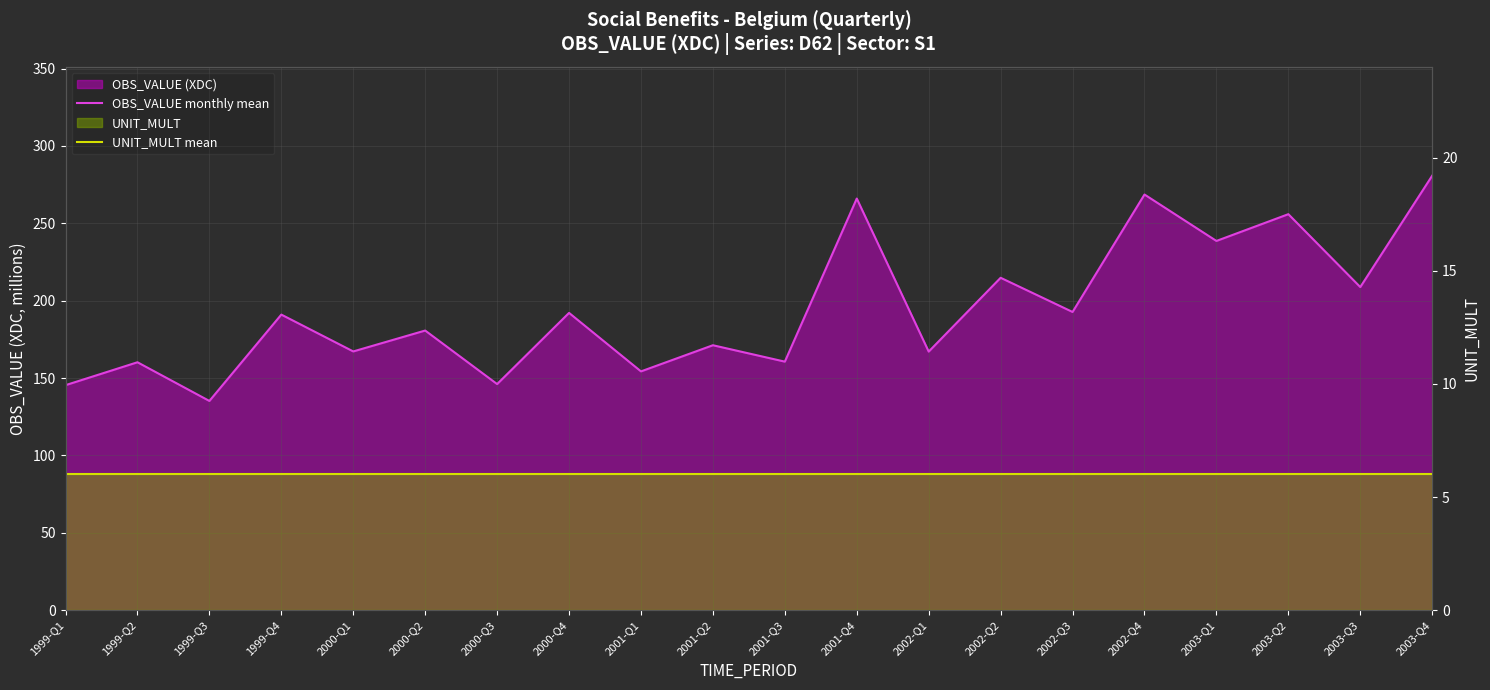

Reading right to left, what are all the values shown in this chart?

OBS_VALUE monthly mean: 2003-Q4=280.8	2003-Q3=208.8	2003-Q2=255.9	2003-Q1=238.6	2002-Q4=268.6	2002-Q3=192.7	2002-Q2=214.8	2002-Q1=167.1	2001-Q4=266.0	2001-Q3=160.6	2001-Q2=171.2	2001-Q1=154.3	2000-Q4=192.1	2000-Q3=146.1	2000-Q2=180.7	2000-Q1=167.2	1999-Q4=191.0	1999-Q3=135.2	1999-Q2=160.2	1999-Q1=145.4
UNIT_MULT mean: 2003-Q4=6.0	2003-Q3=6.0	2003-Q2=6.0	2003-Q1=6.0	2002-Q4=6.0	2002-Q3=6.0	2002-Q2=6.0	2002-Q1=6.0	2001-Q4=6.0	2001-Q3=6.0	2001-Q2=6.0	2001-Q1=6.0	2000-Q4=6.0	2000-Q3=6.0	2000-Q2=6.0	2000-Q1=6.0	1999-Q4=6.0	1999-Q3=6.0	1999-Q2=6.0	1999-Q1=6.0